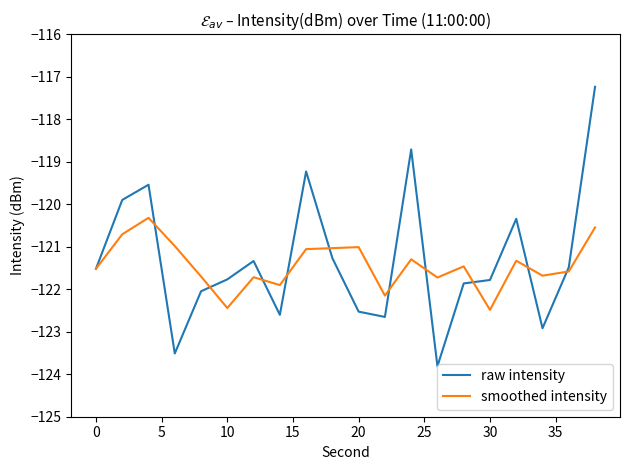

What is the minimum value shown in the chart?

-123.8